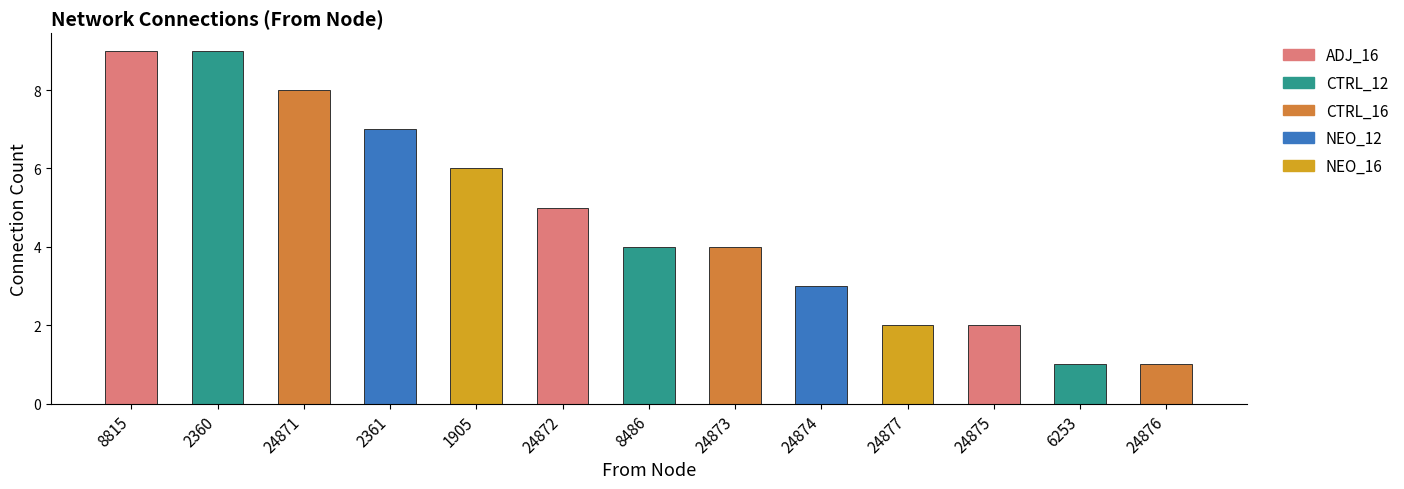

What is the greatest value displayed?

9